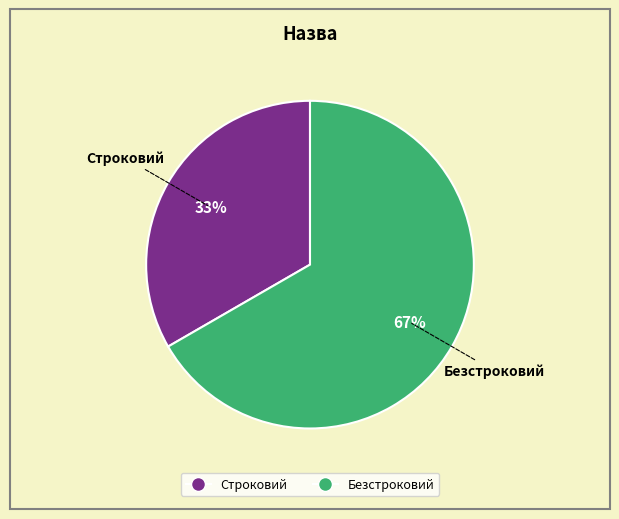

Is the sum of Безстроковий and Строковий greater than half?

Yes